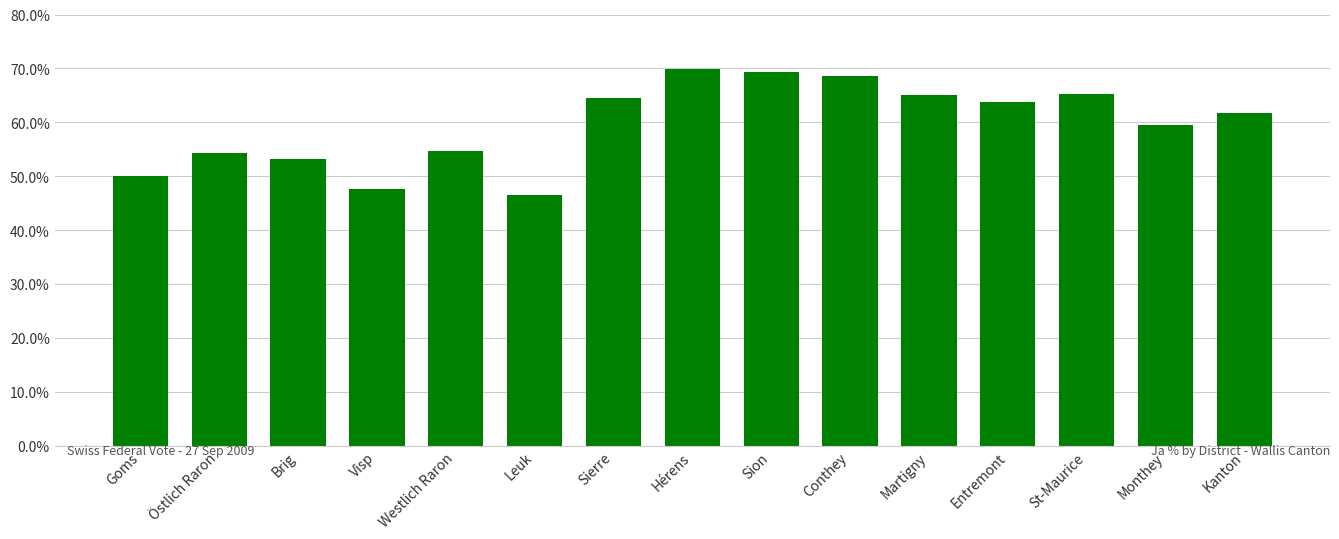

What is the ratio of the value at Brig to the value at Martigny?

0.8